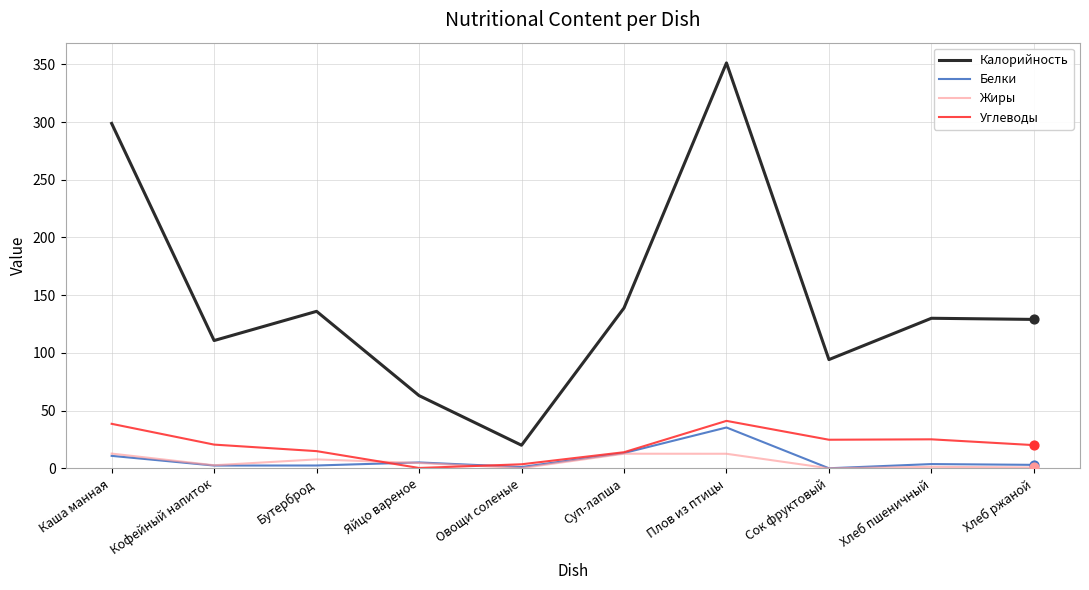

What is the difference between the highest and lowest values at Суп-лапша?

126.3